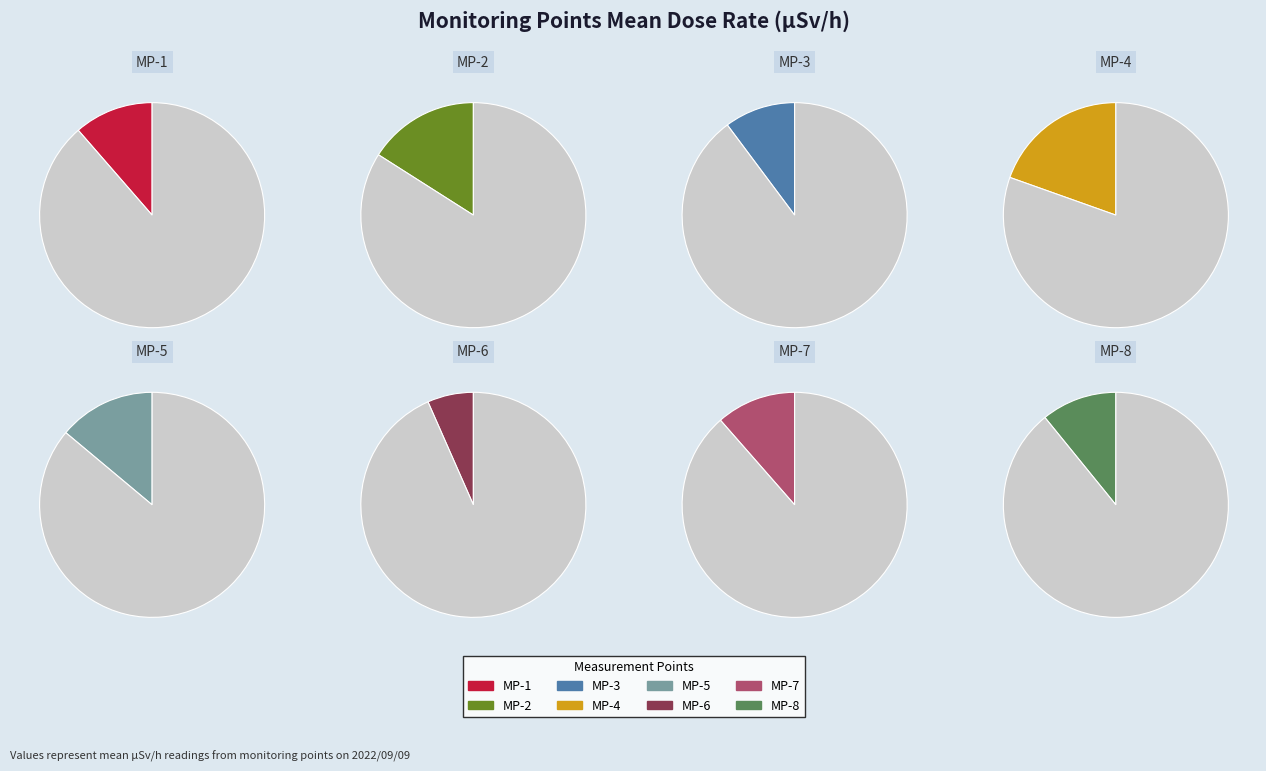

To the nearest percent, what is the combined percentage of MP-1 and MP-6?

18%